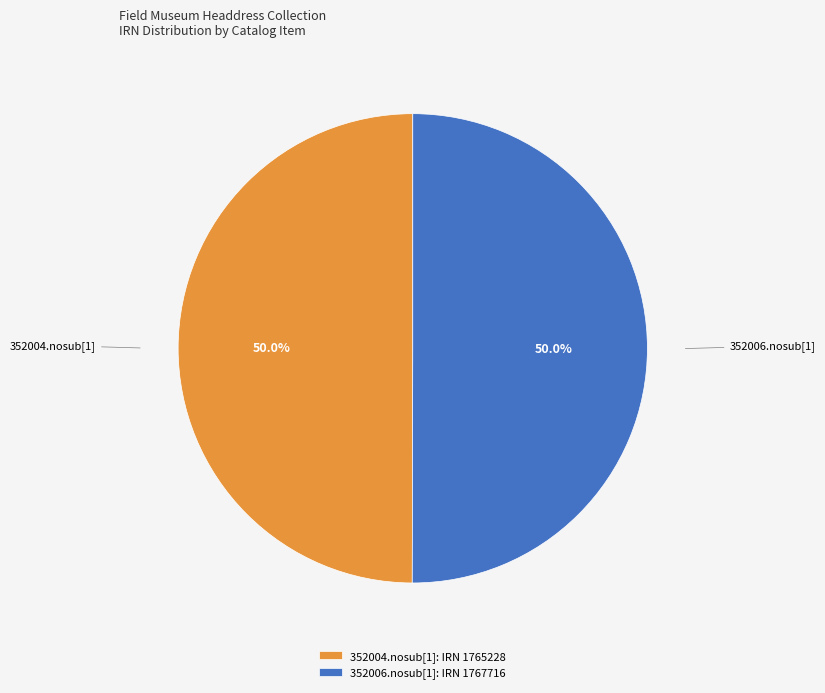

How many segments does this pie chart have?

2